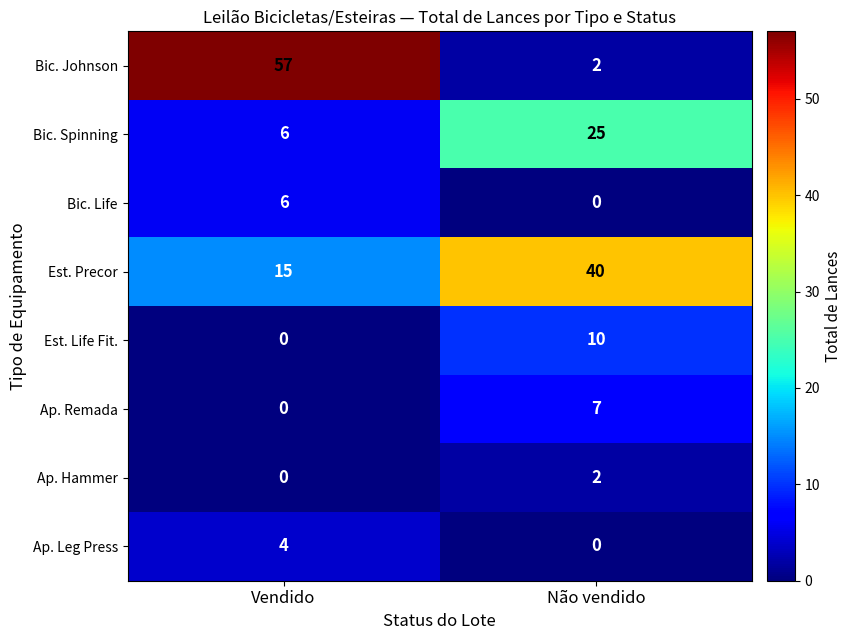

Between Vendido and Não vendido, which series saw the biggest shift?

Bic. Johnson